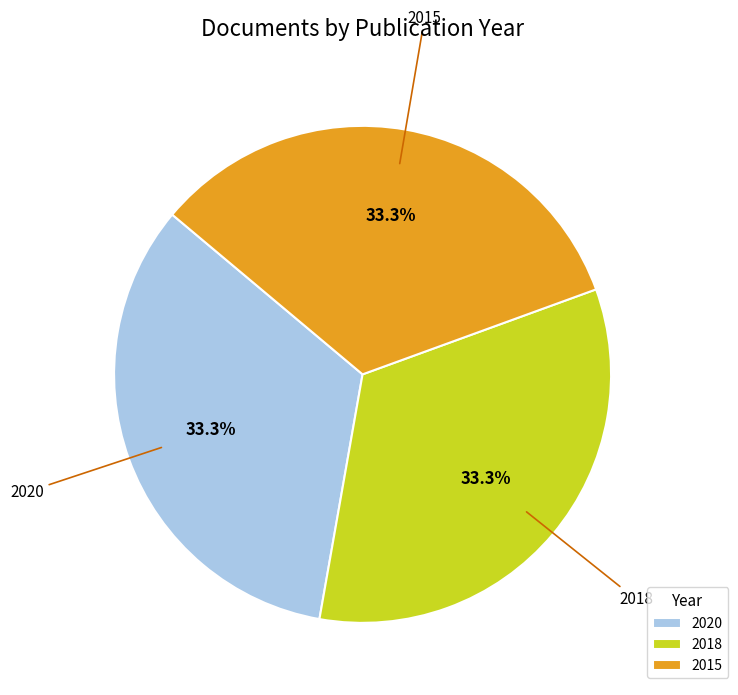

Count the number of slices in the pie.

3